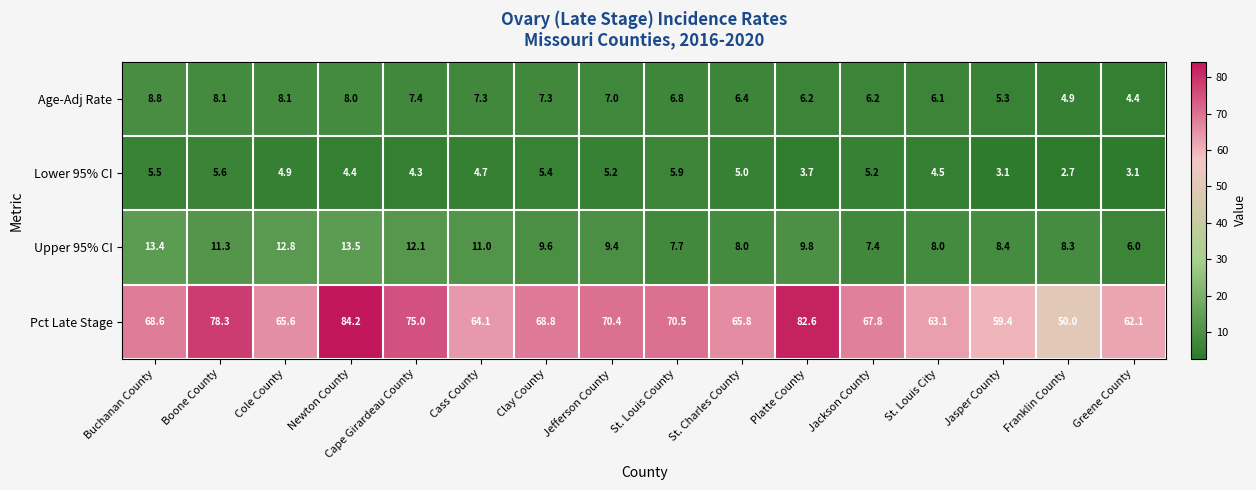

At how many categories does at least one series exceed 64?

12